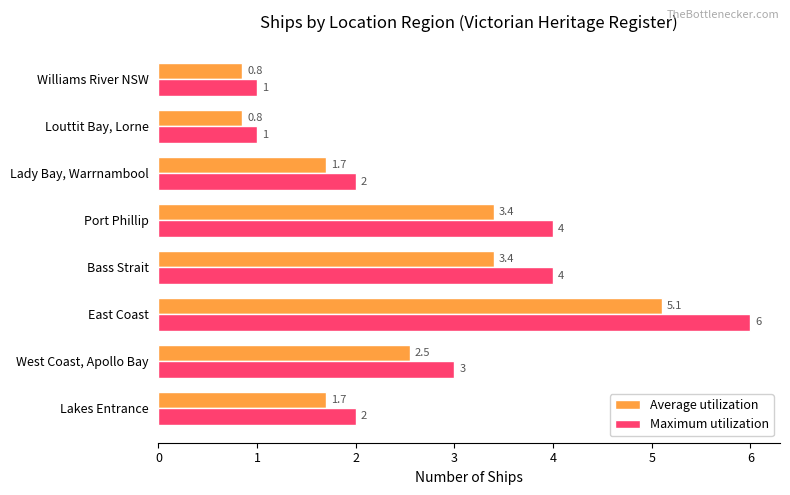

Count the number of data series in this chart.

2